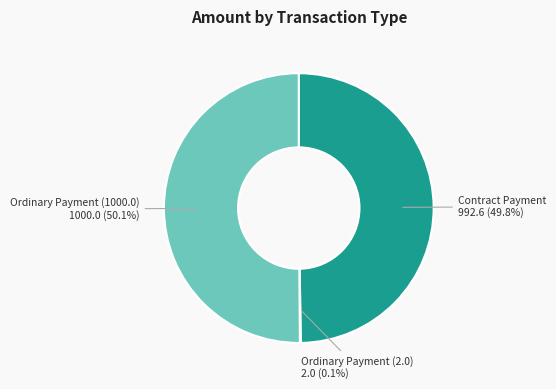

Which slice represents more than half of the pie?

Ordinary Payment (1000.0)